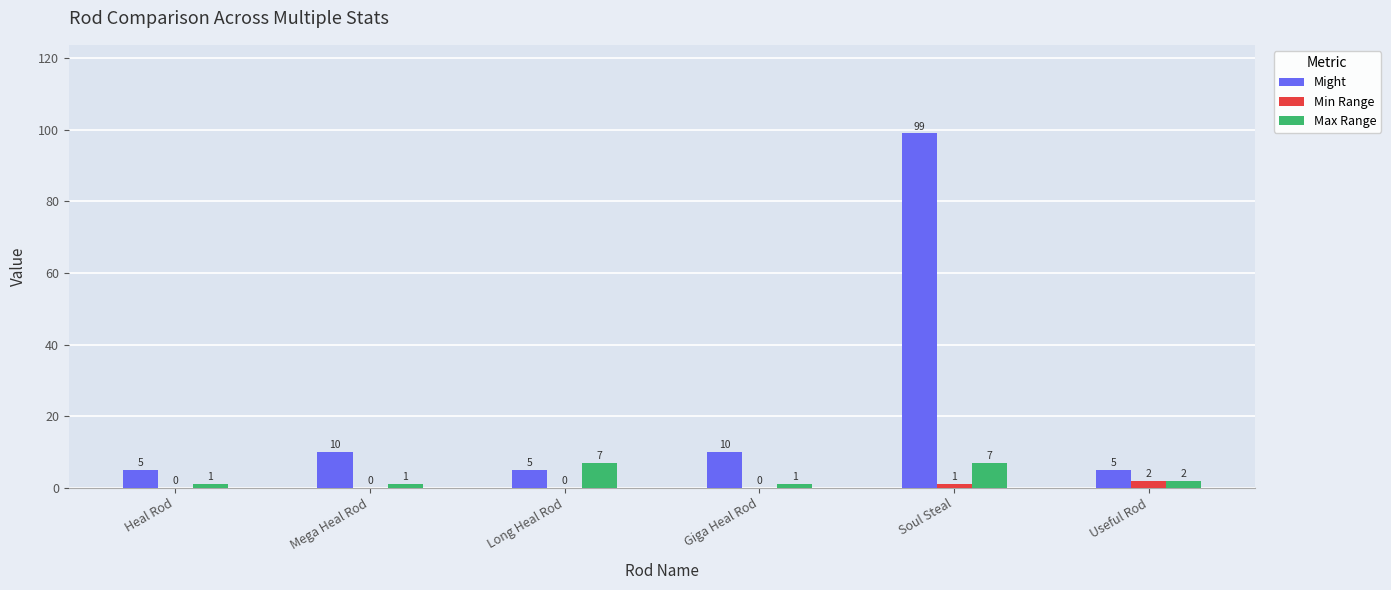

Is it true that Might equals 5 at Useful Rod?

True